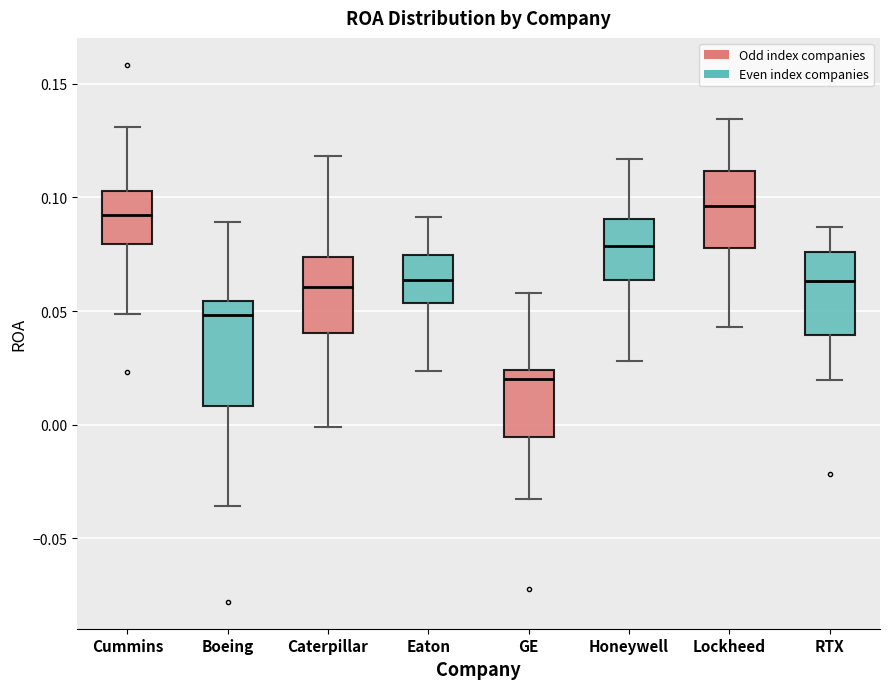

Which box is the tallest, from its lower edge to its upper edge?

Boeing